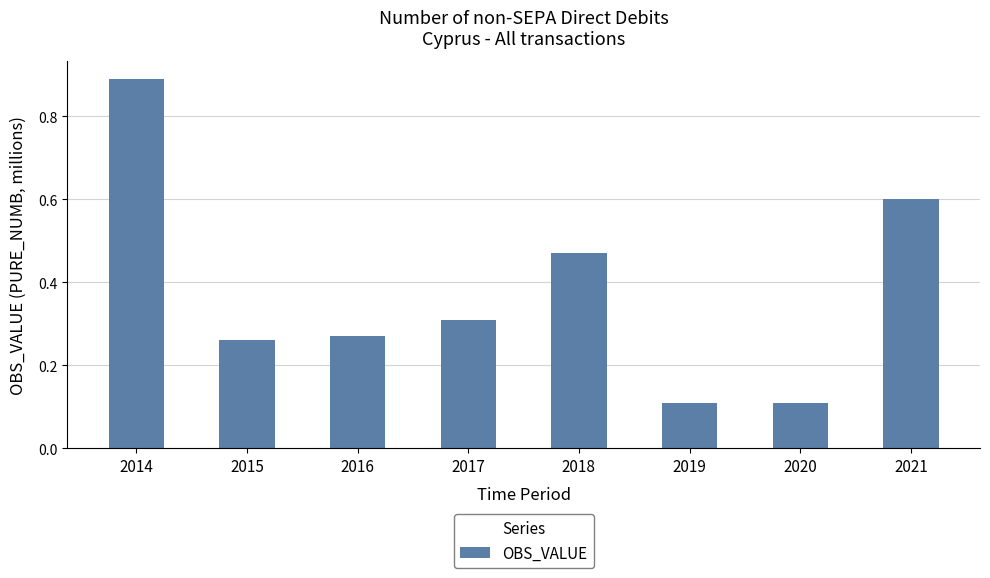

Count the values in the range 0 to 1.

8